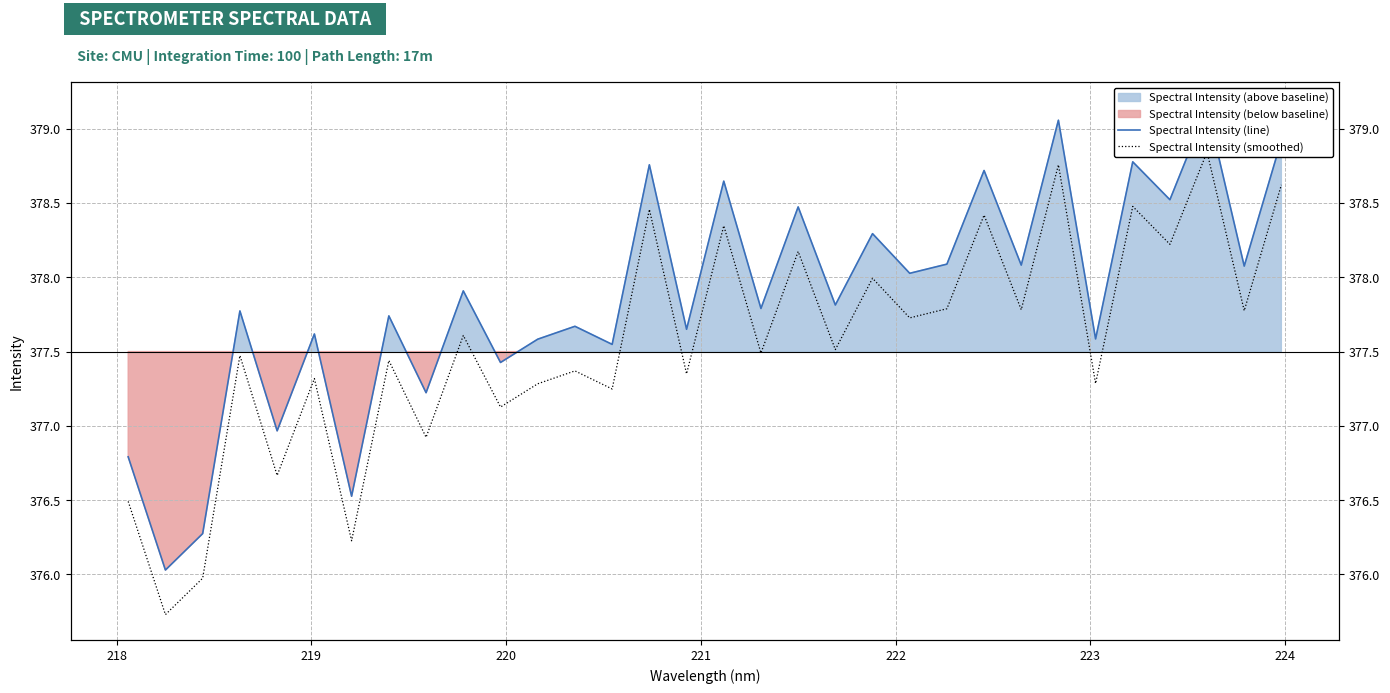

What is the difference between the maximum and minimum values in the Spectral Intensity (smoothed) series?

3.1